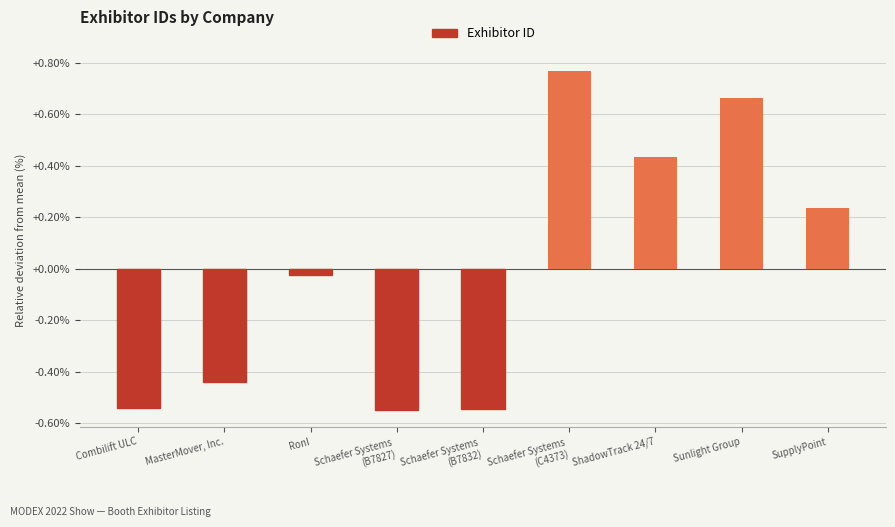

Does the chart contain stacked bars?

No